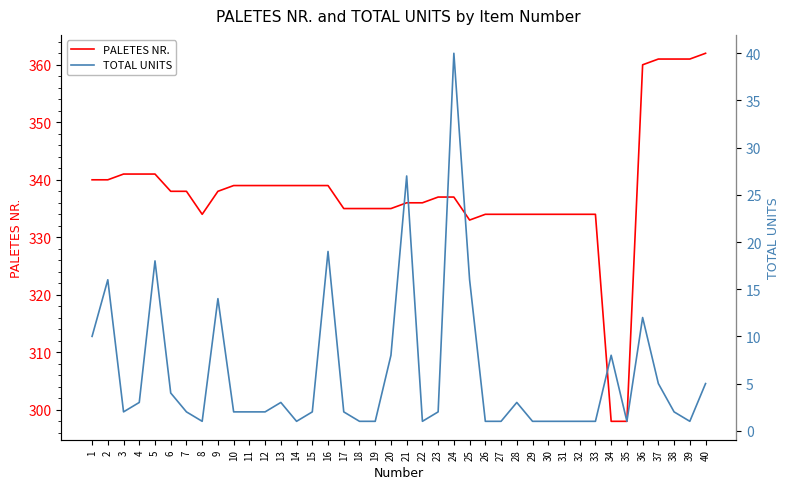

What is the value of the PALETES NR. point at the 2nd from the left?

340